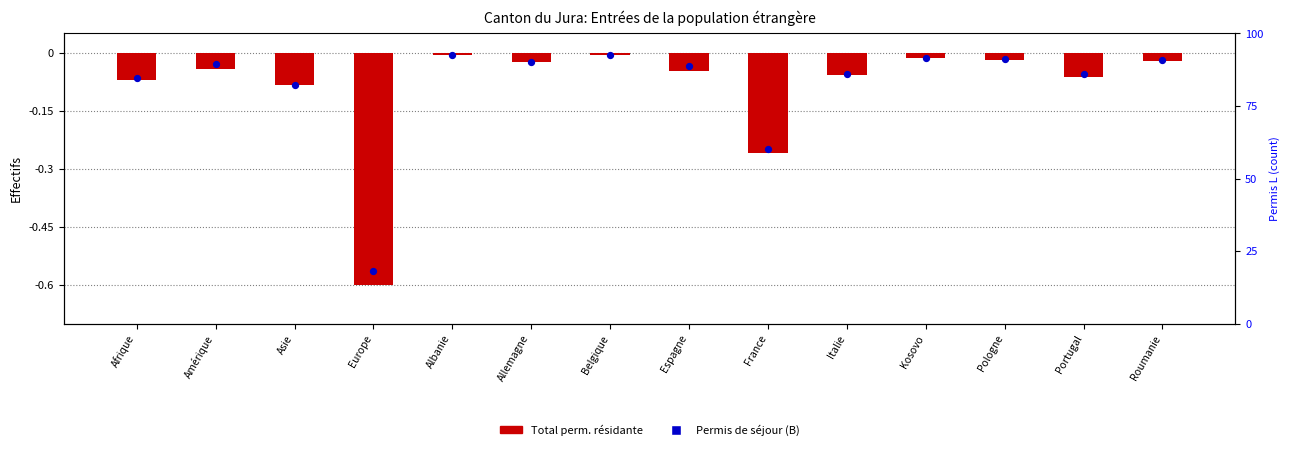

At which category is the sum across all series the highest?

Albanie